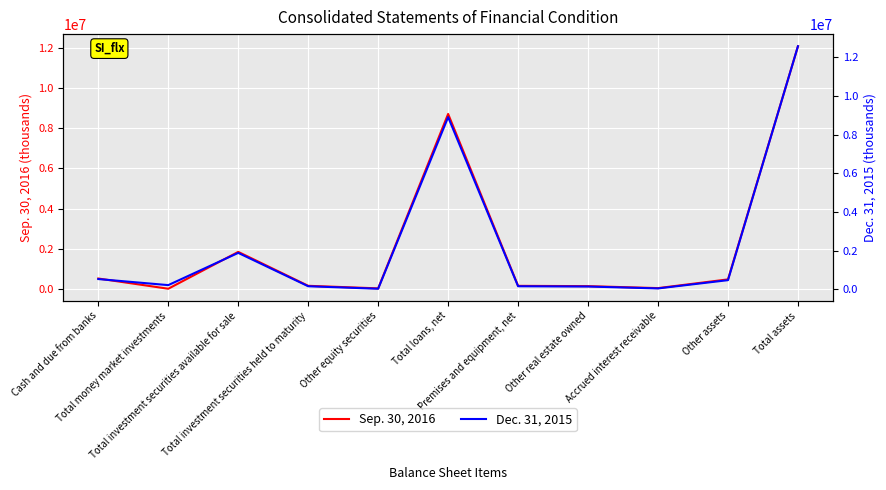

What is the lowest value of the Sep. 30, 2016 series?

10108